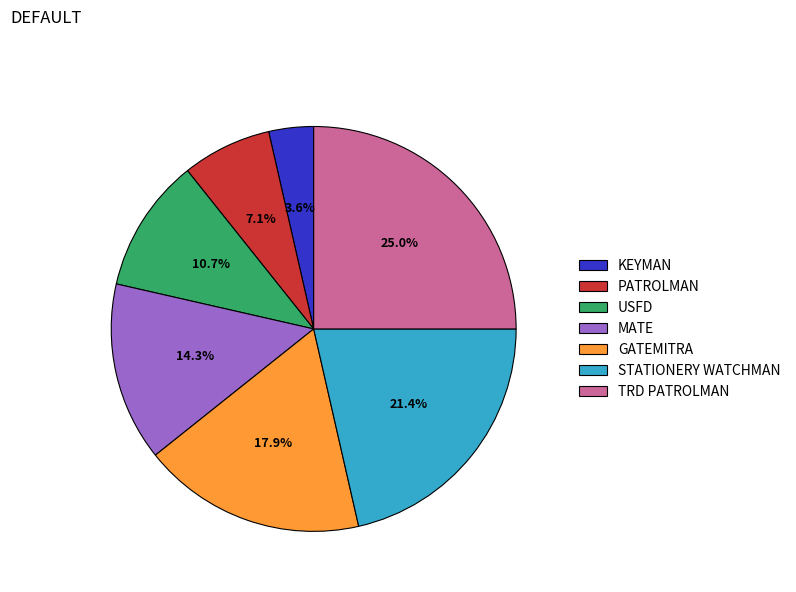

Is it true that STATIONERY WATCHMAN is 36% of the pie?

False